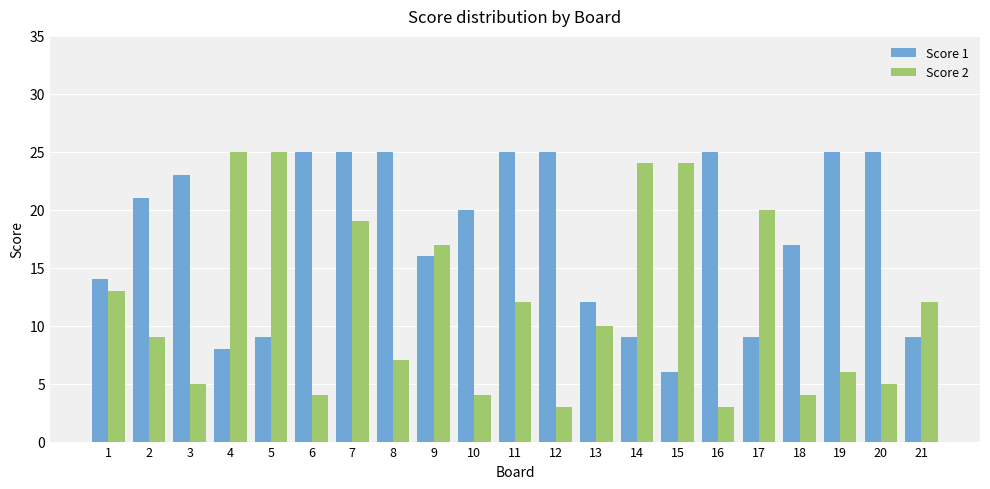

What is the maximum value shown in the chart?

25